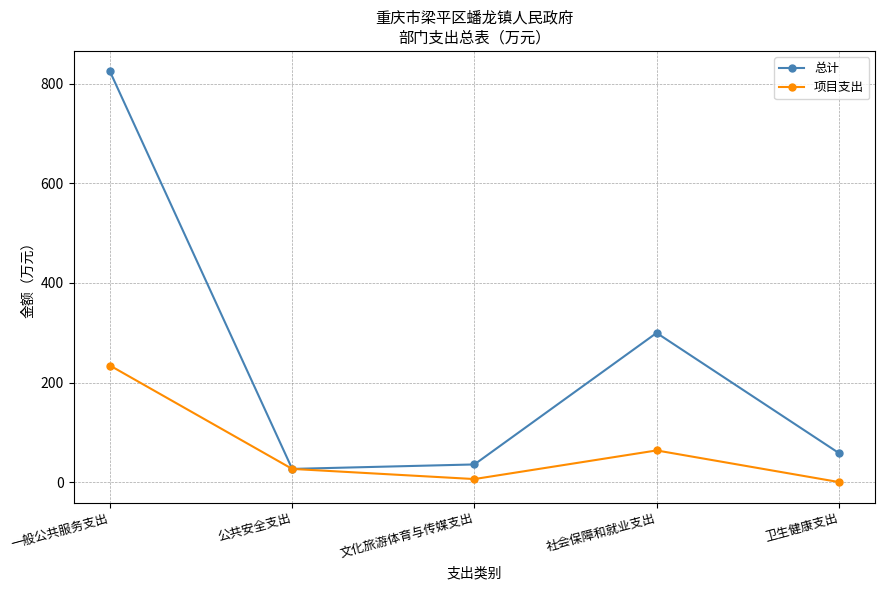

In 总计, how many points are lower than both neighbors (excluding endpoints)?

1